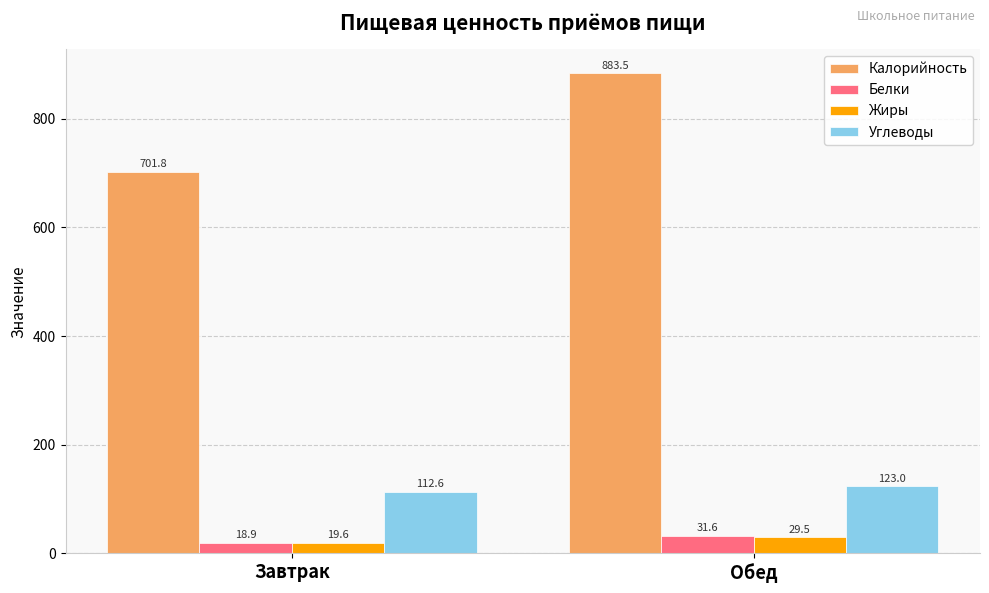

True or false: Жиры has a value of 19.6 at Завтрак.

True